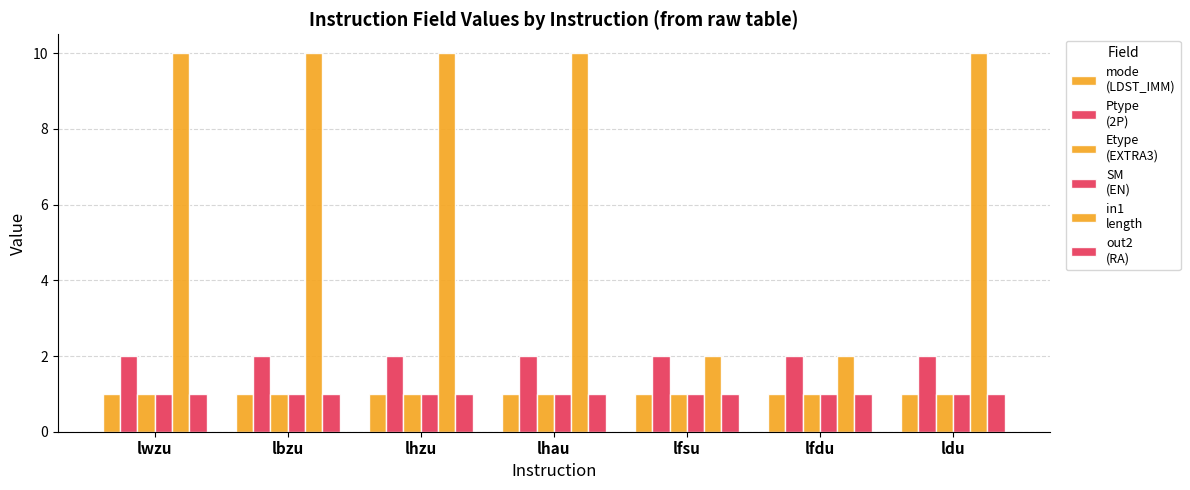

Reading left to right, what are all the values shown in this chart?

mode
(LDST_IMM): lwzu=1	lbzu=1	lhzu=1	lhau=1	lfsu=1	lfdu=1	ldu=1
Ptype
(2P): lwzu=2	lbzu=2	lhzu=2	lhau=2	lfsu=2	lfdu=2	ldu=2
Etype
(EXTRA3): lwzu=1	lbzu=1	lhzu=1	lhau=1	lfsu=1	lfdu=1	ldu=1
SM
(EN): lwzu=1	lbzu=1	lhzu=1	lhau=1	lfsu=1	lfdu=1	ldu=1
in1
length: lwzu=10	lbzu=10	lhzu=10	lhau=10	lfsu=2	lfdu=2	ldu=10
out2
(RA): lwzu=1	lbzu=1	lhzu=1	lhau=1	lfsu=1	lfdu=1	ldu=1